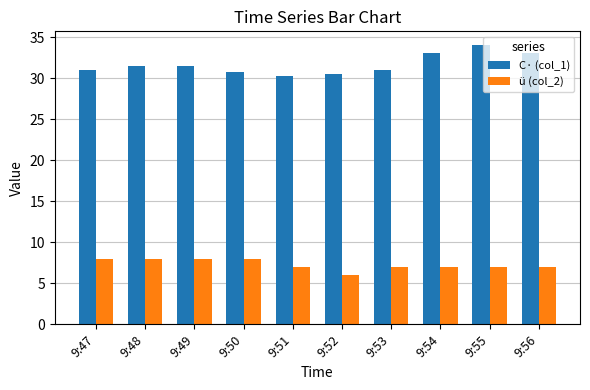

Reading right to left, extract all data points from this chart.

C· (col_1): 9:56=33.0	9:55=34.0	9:54=33.0	9:53=31.0	9:52=30.5	9:51=30.2	9:50=30.8	9:49=31.5	9:48=31.5	9:47=31.0
ü (col_2): 9:56=7.0	9:55=7.0	9:54=7.0	9:53=7.0	9:52=6.0	9:51=7.0	9:50=8.0	9:49=8.0	9:48=8.0	9:47=8.0